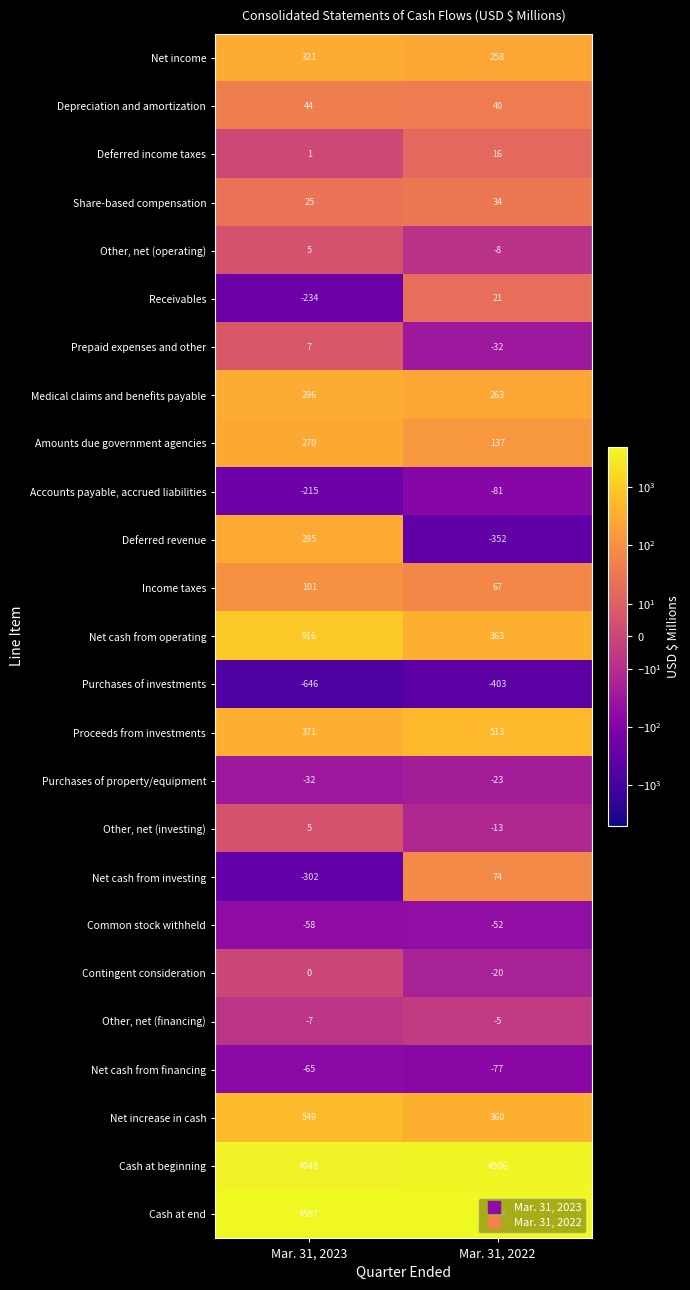

What is the sum of all Net cash from financing values?

-142